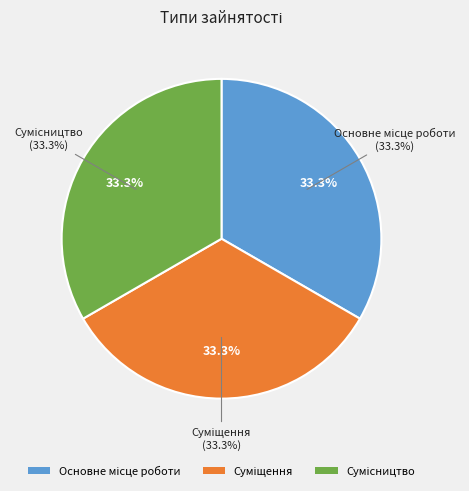

Count the number of slices in the pie.

3